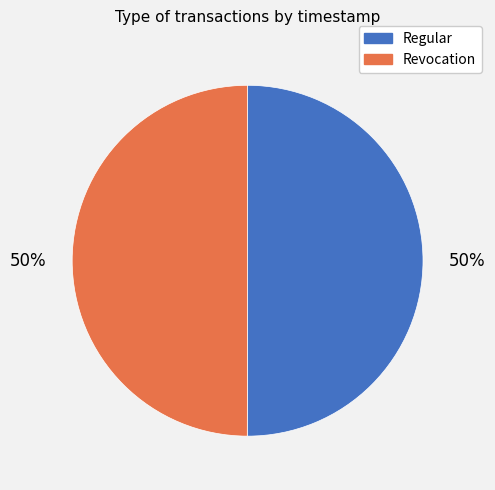

Is the sum of Revocation and Regular greater than half?

Yes